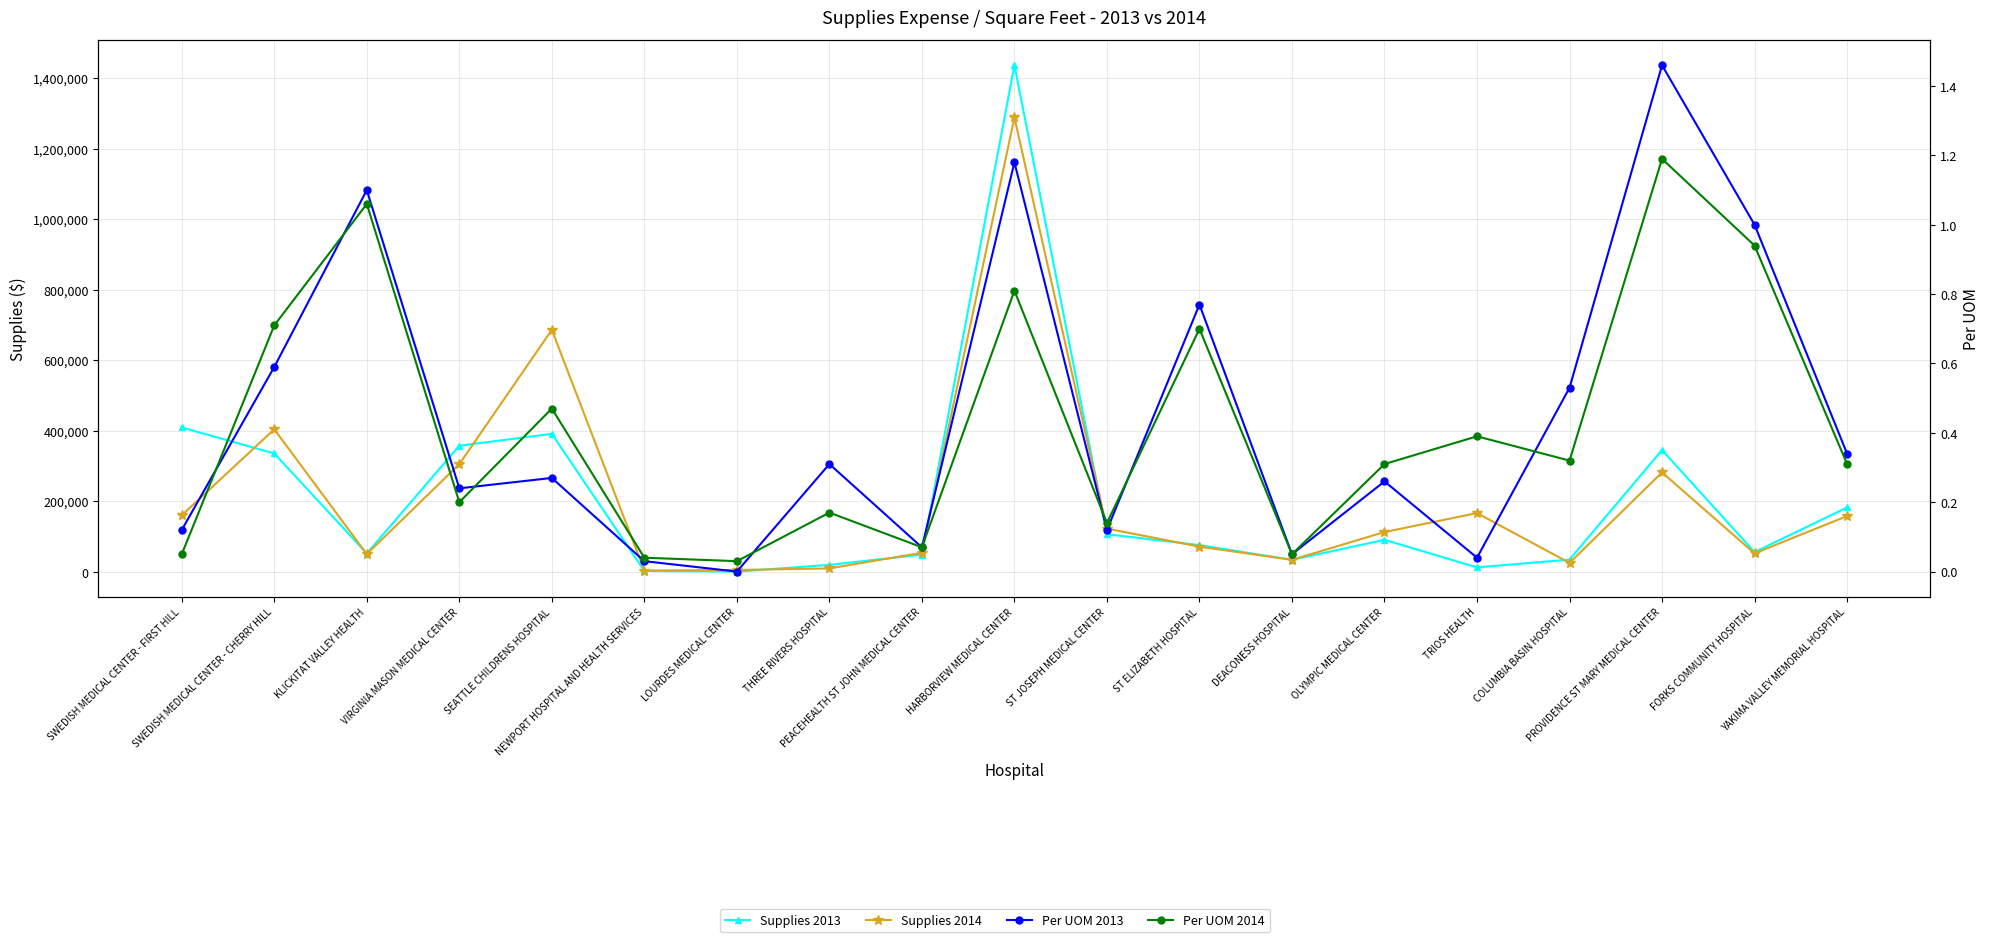

What is the difference between the Supplies 2013 values at DEACONESS HOSPITAL and SEATTLE CHILDRENS HOSPITAL?

357355.0